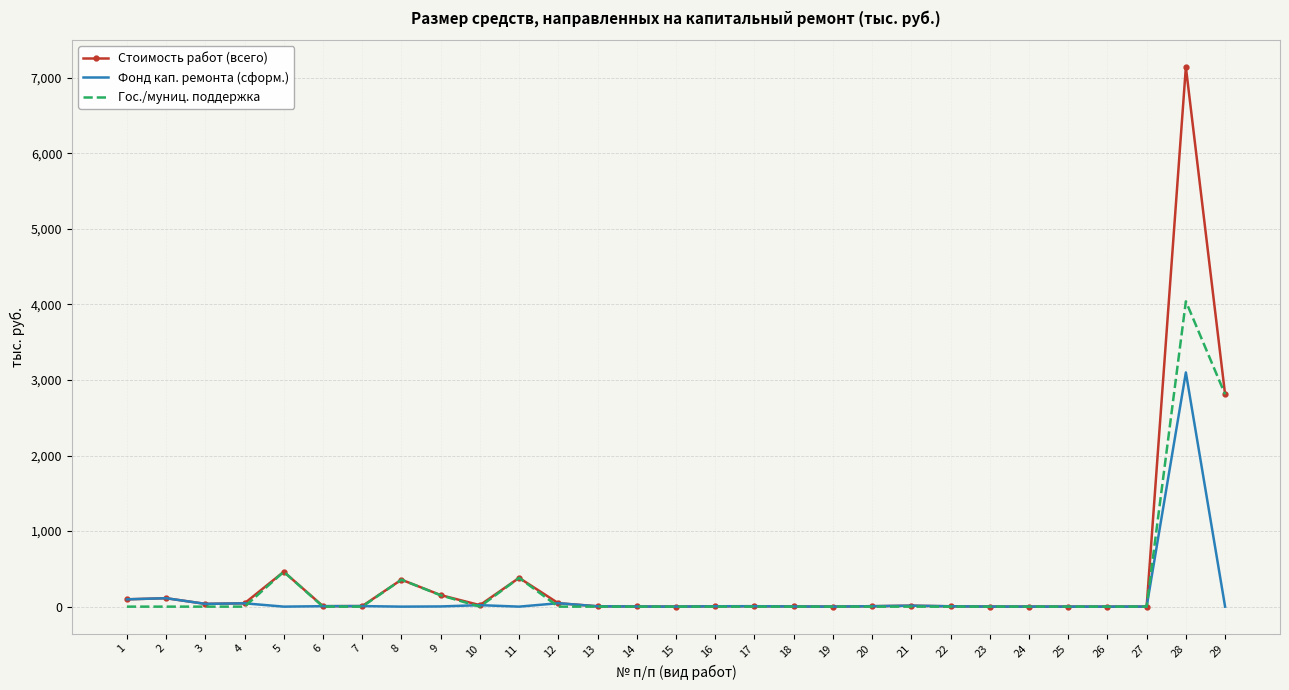

List the series in order of their peak value, highest first.

Стоимость работ (всего), Гос./муниц. поддержка, Фонд кап. ремонта (сформ.)